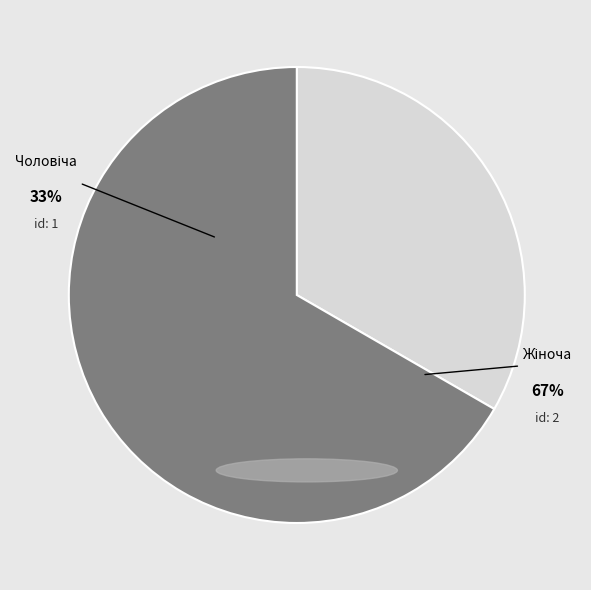

What is the largest slice in the pie chart?

Жіноча